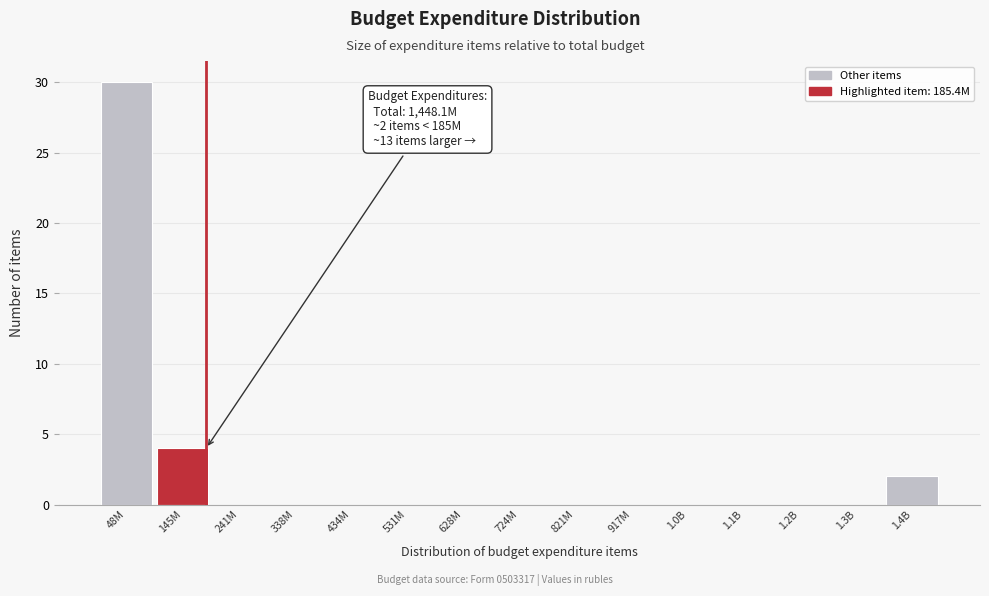

Reading right to left, list all the values displayed in this chart.

1.4B=2	1.3B=0	1.2B=0	1.1B=0	1.0B=0	917M=0	821M=0	724M=0	628M=0	531M=0	434M=0	338M=0	241M=0	145M=4	48M=30